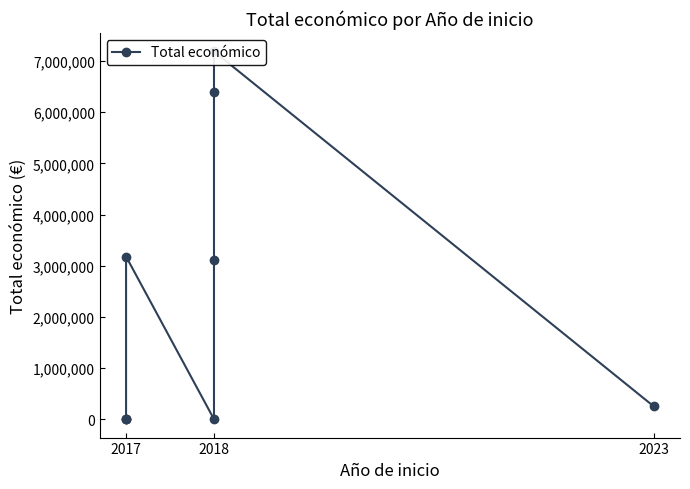

The chart shows a value of 7873 at 2017. True or false?

False